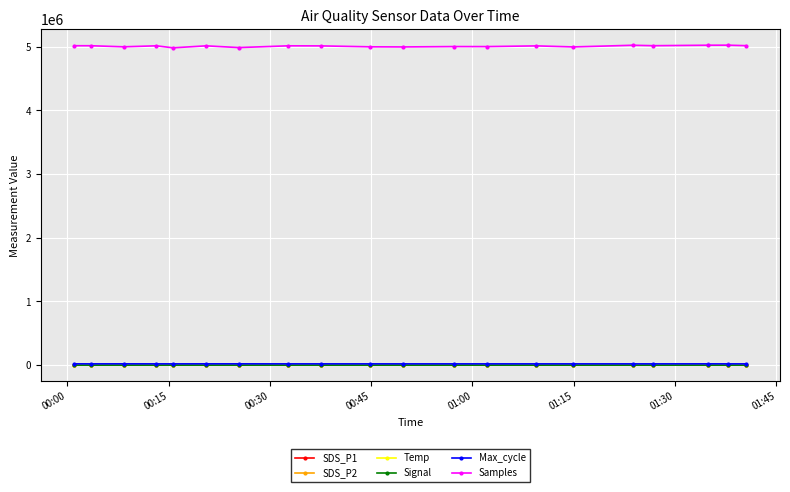

True or false: SDS_P1 has more than 2 points higher than both neighbors.

True